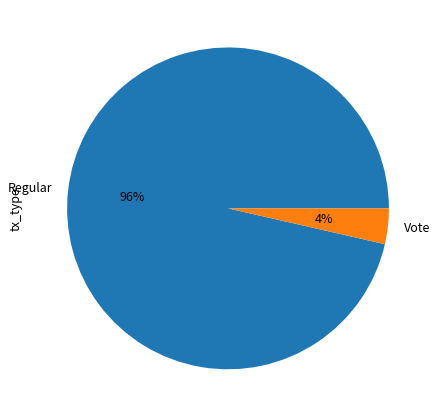

Is it true that Regular is 96% of the pie?

True